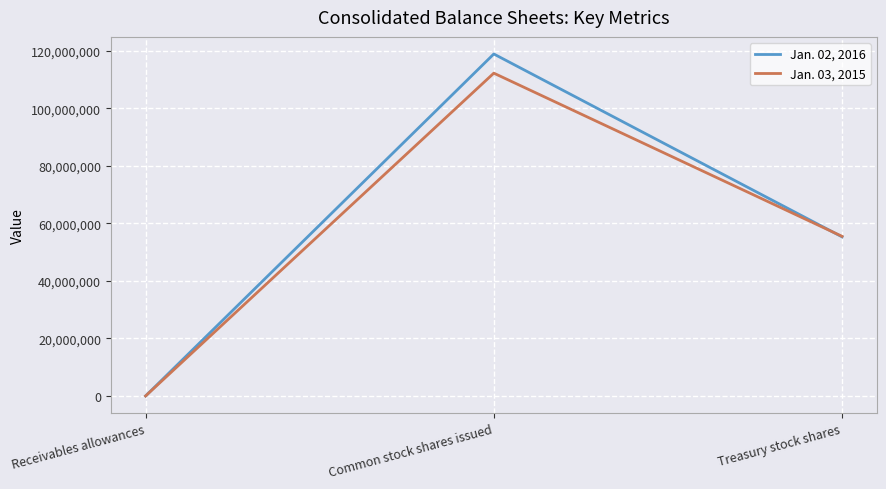

What is the difference between the second highest and minimum values in the Jan. 02, 2016 series?

55298774